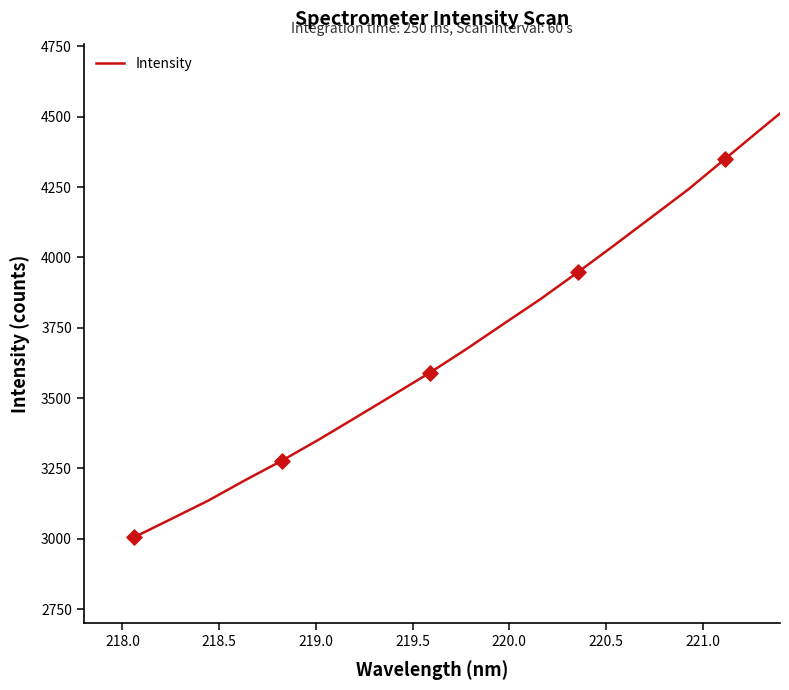

What is the smallest value displayed?

3005.1